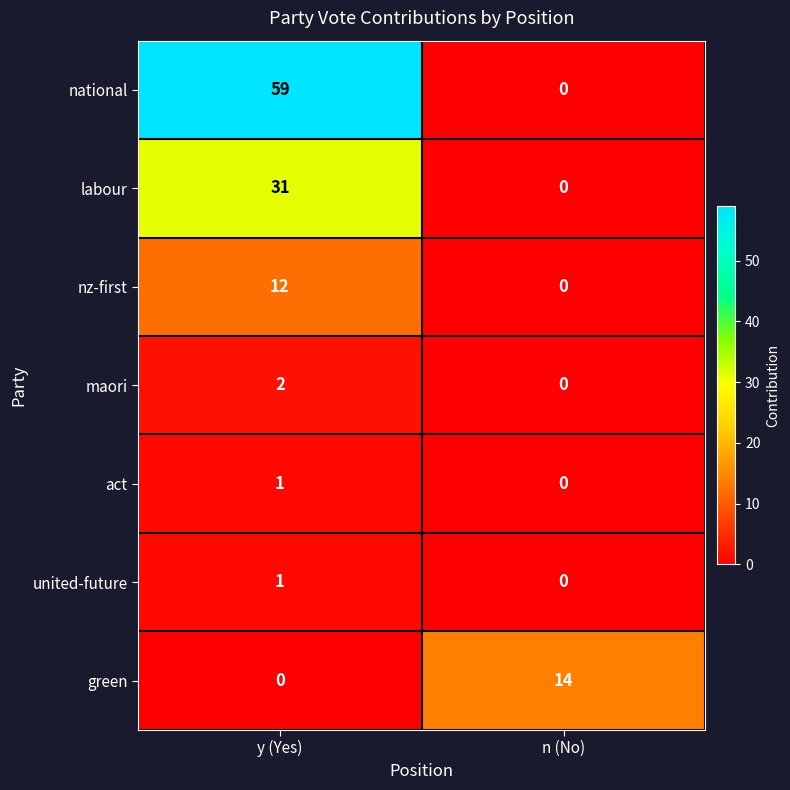

What is the average value of the green series?

7